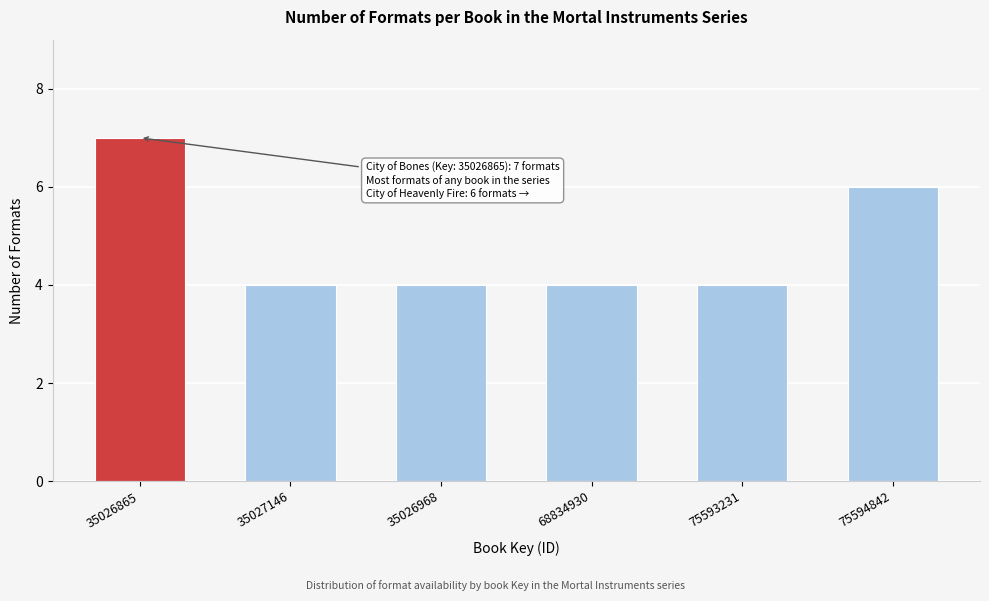

Reading right to left, transcribe all the data shown in this chart.

6	4	4	4	4	7